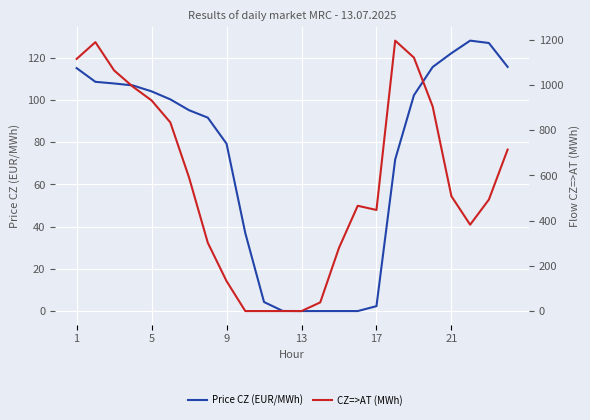

Does the chart display data point markers on the line(s)?

No